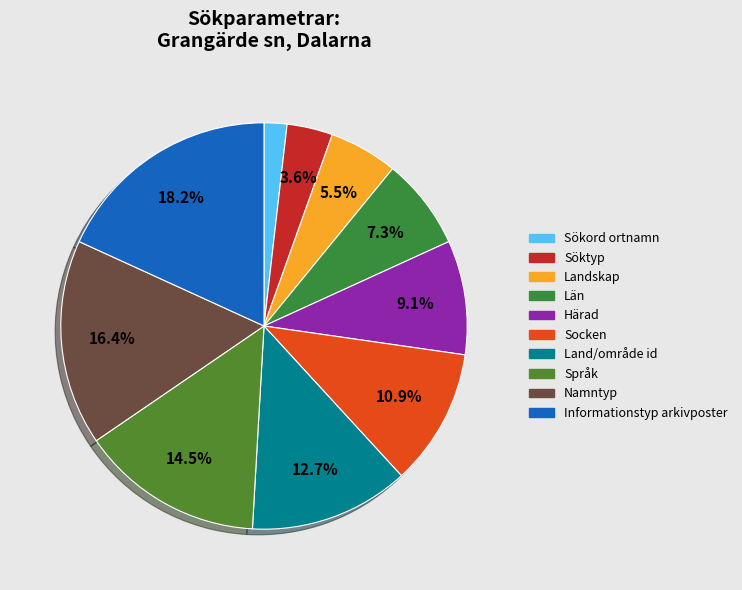

True or false: Socken accounts for 21% of the total.

False